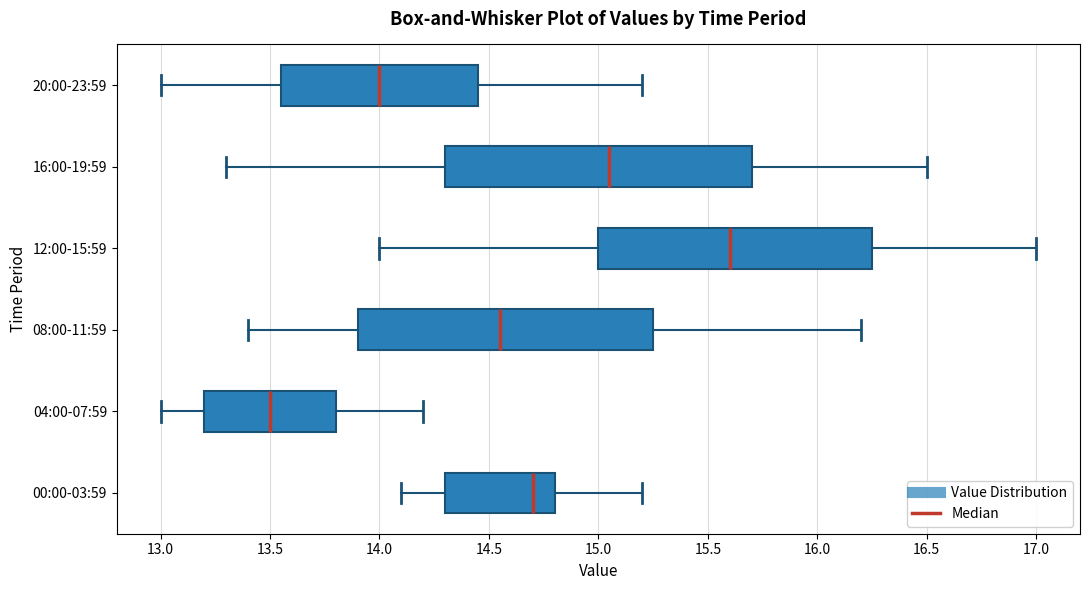

Reading bottom to top, transcribe this box plot: for each box, give where its median line is, the range the box spans, and where its two whiskers end, as read against the x-axis. The values are not printed on the chart, so give them approximately, as read against the axis.

00:00-03:59: median 14.70, box 14.30 to 14.80, whiskers 14.10 to 15.20
04:00-07:59: median 13.50, box 13.20 to 13.80, whiskers 13.00 to 14.20
08:00-11:59: median 14.55, box 13.90 to 15.25, whiskers 13.40 to 16.20
12:00-15:59: median 15.60, box 15.00 to 16.25, whiskers 14.00 to 17.00
16:00-19:59: median 15.05, box 14.30 to 15.70, whiskers 13.30 to 16.50
20:00-23:59: median 14.00, box 13.55 to 14.45, whiskers 13.00 to 15.20